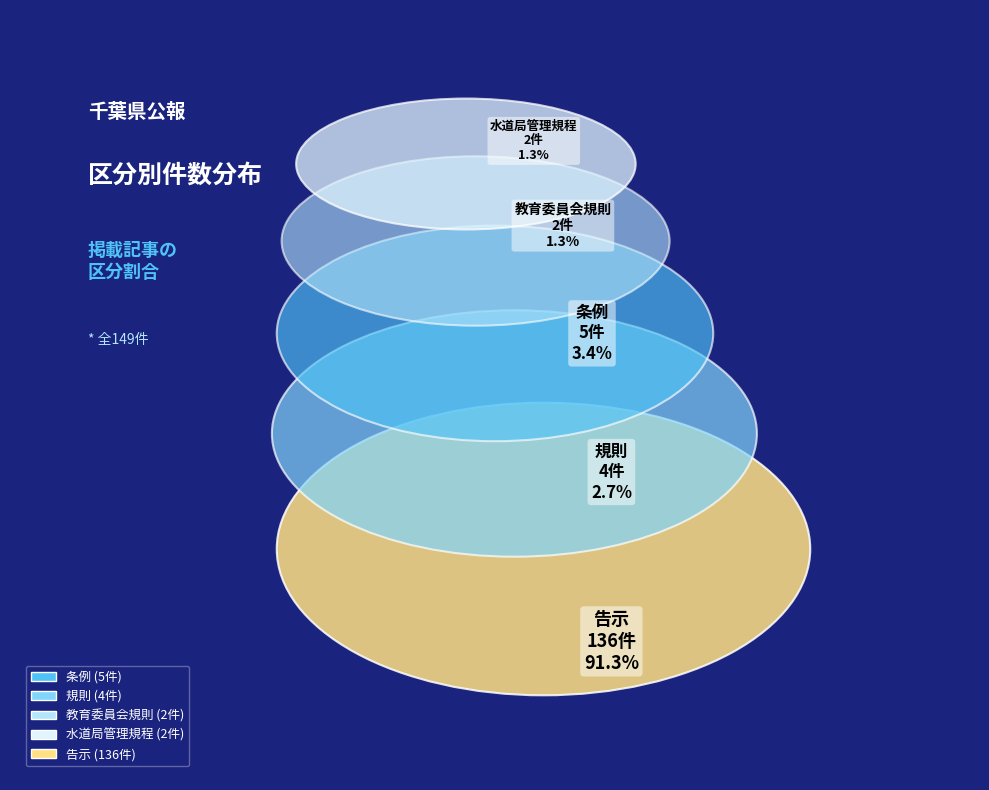

Which category has the biggest portion of the pie?

告示